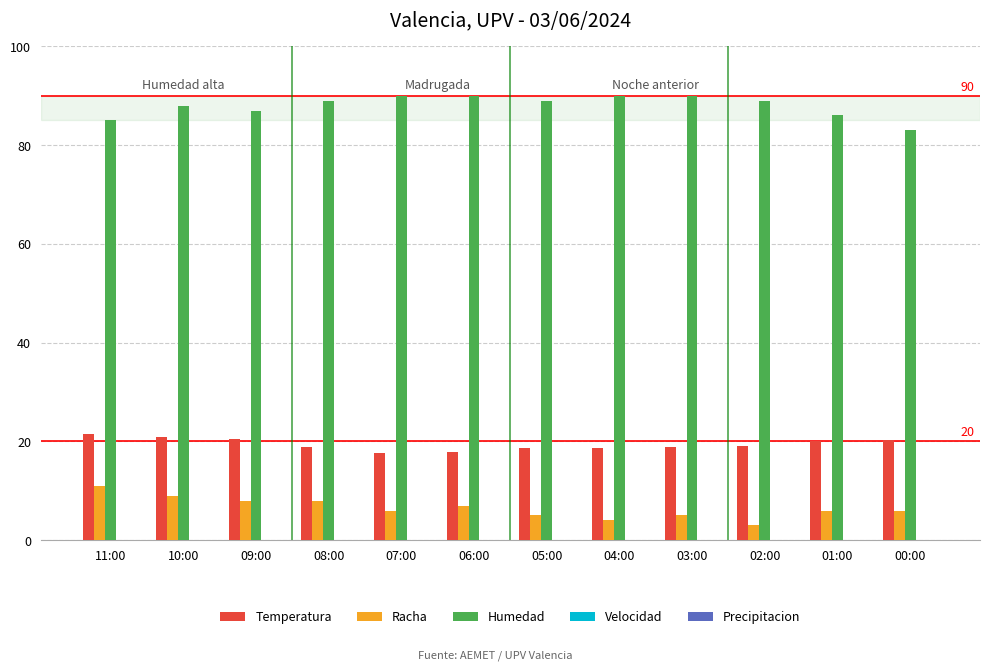

What is the minimum value for Racha?

3.0